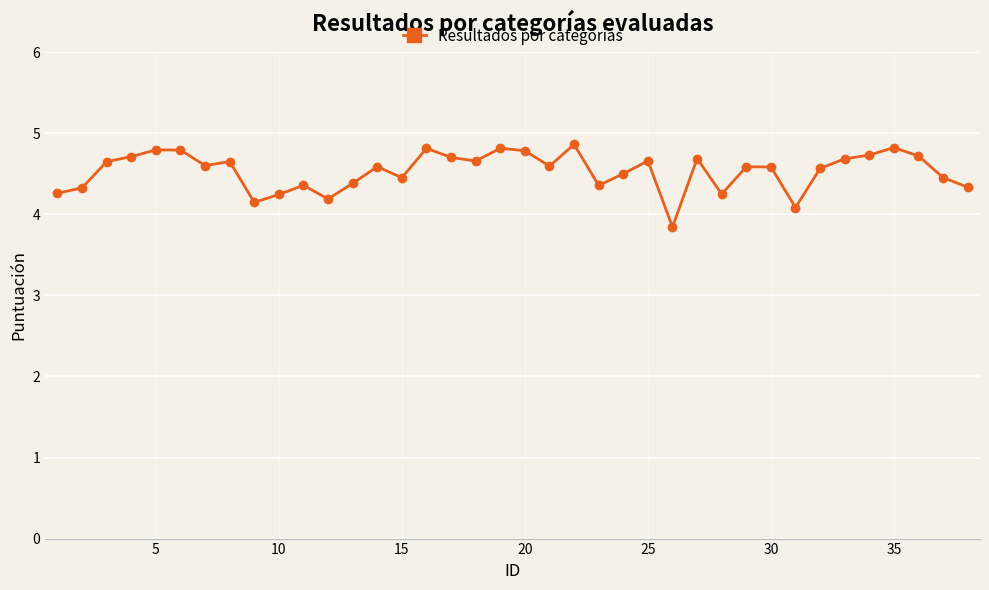

True or false: the data has more than 2 interior local peaks.

True